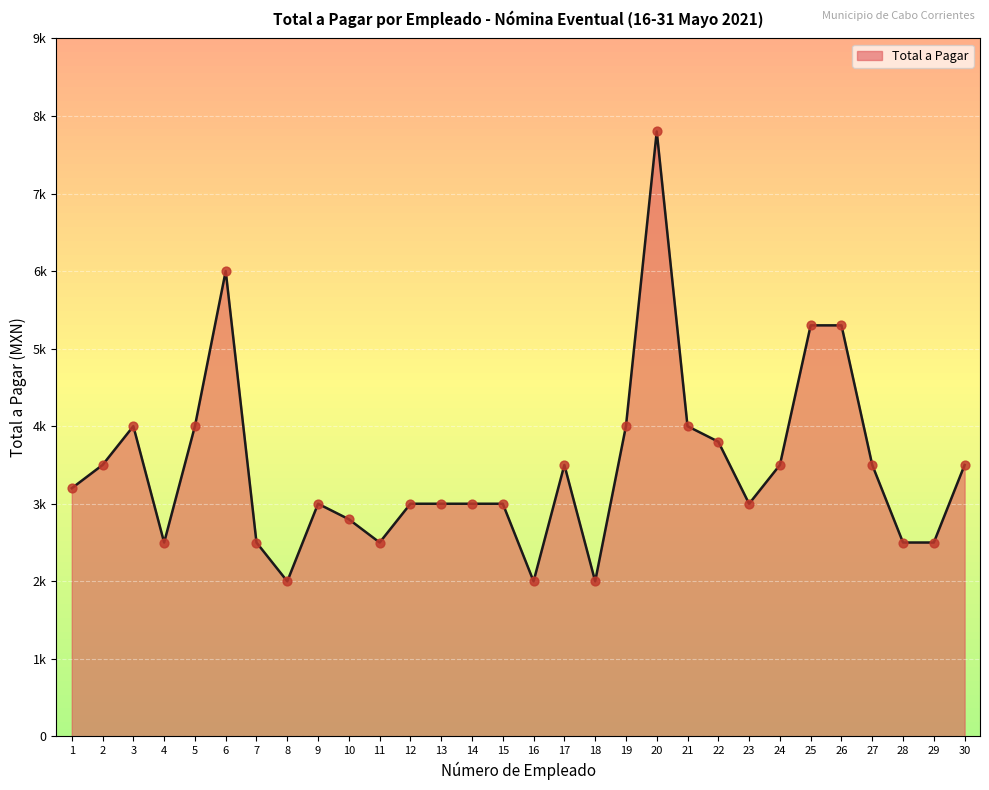

Does the chart have visible grid lines?

Yes